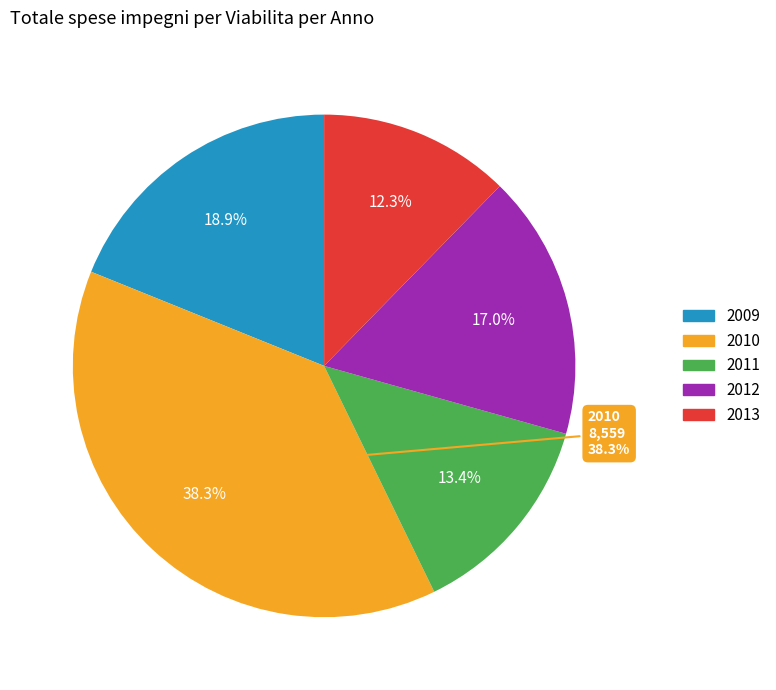

Rank the categories by value from lowest to highest.

2013, 2011, 2012, 2009, 2010